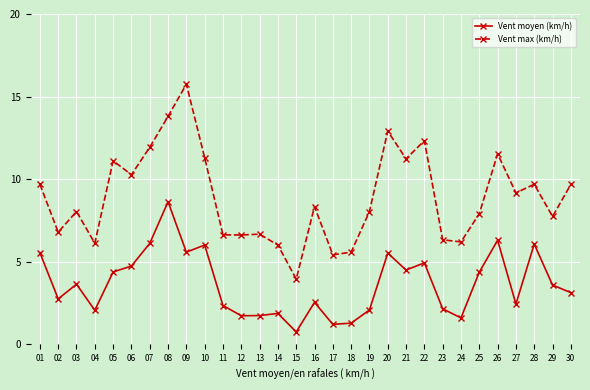

Is the value of Vent moyen (km/h) at 07 greater than the value of Vent max (km/h) at 22?

No